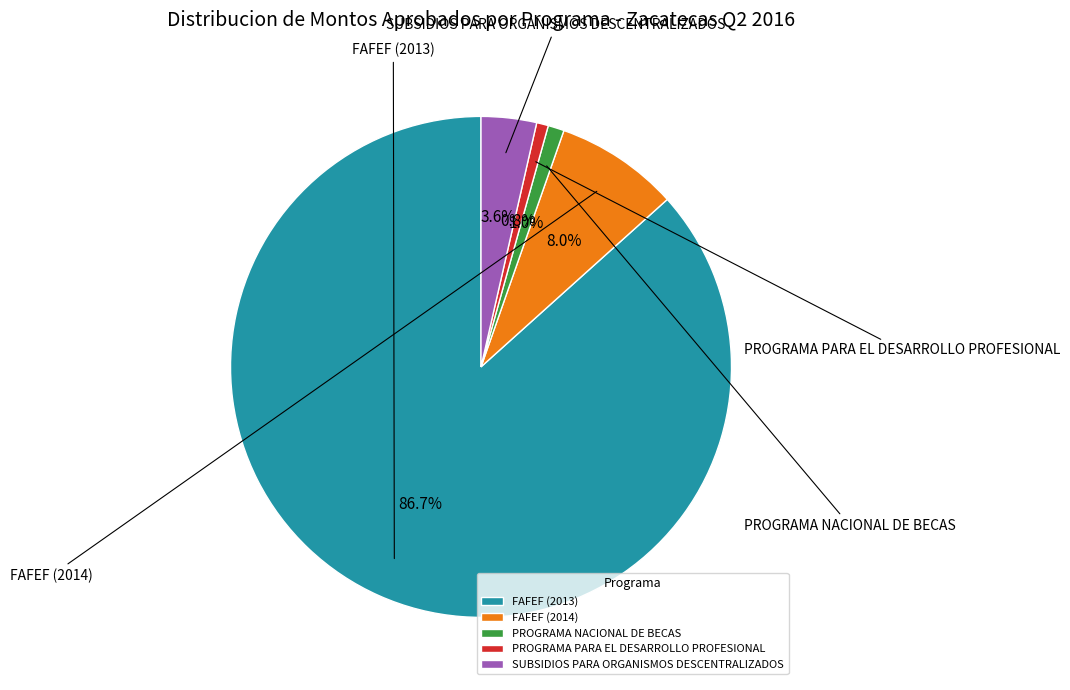

The PROGRAMA NACIONAL DE BECAS slice represents 1% of the pie. True or false?

True